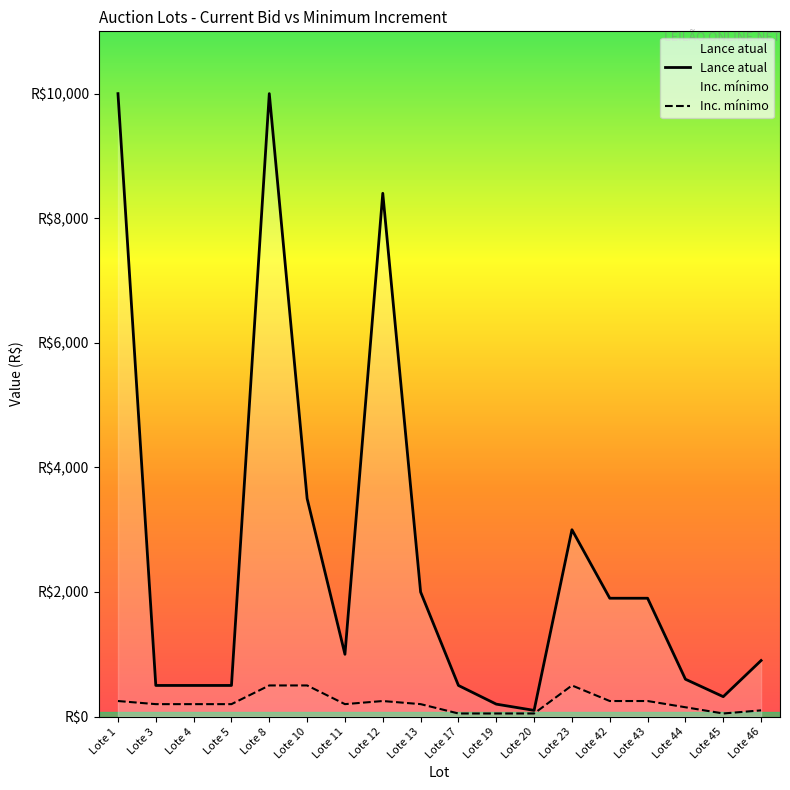

True or false: Inc. mínimo and Lance atual intersect in this chart.

False